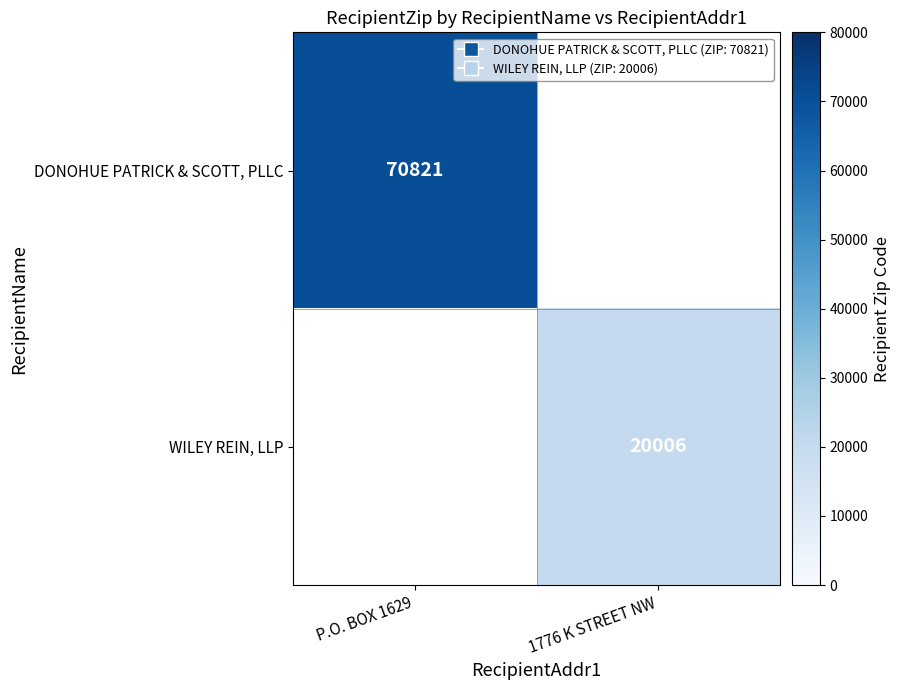

True or false: WILEY REIN, LLP has a value of 20006 at 1776 K STREET NW.

True